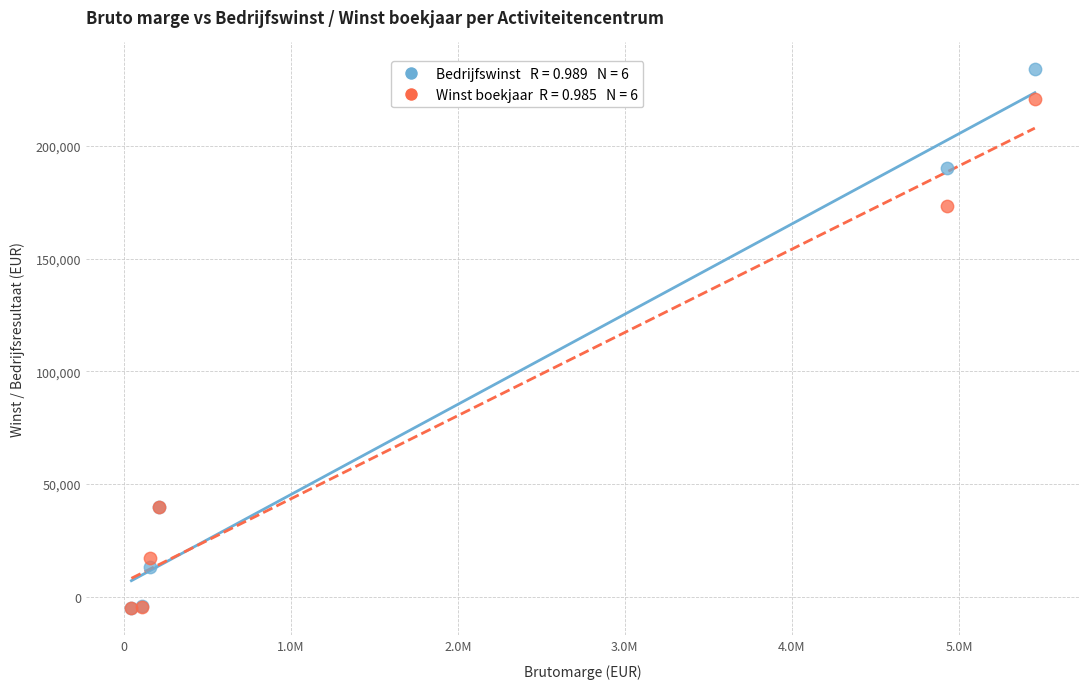

Across all series, what Y value is closest to 114376?

173545.6